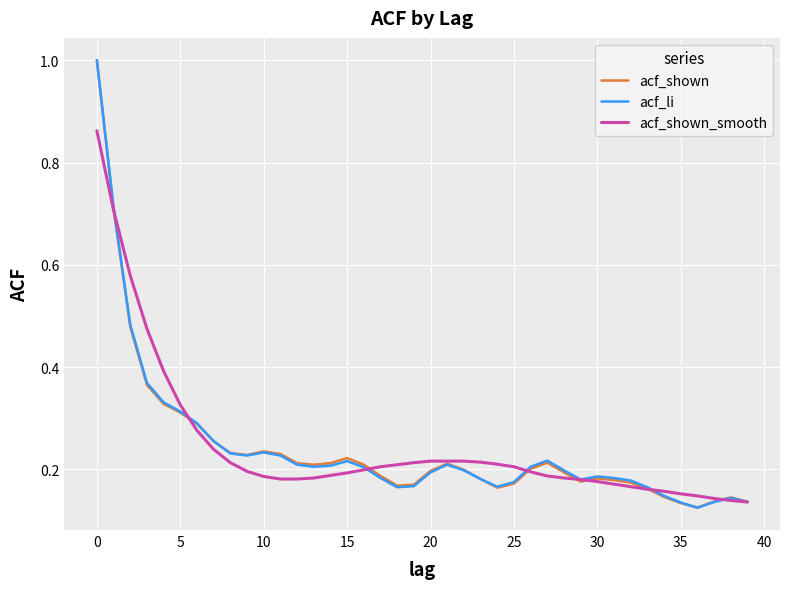

At how many categories does at least one series exceed 0?

40